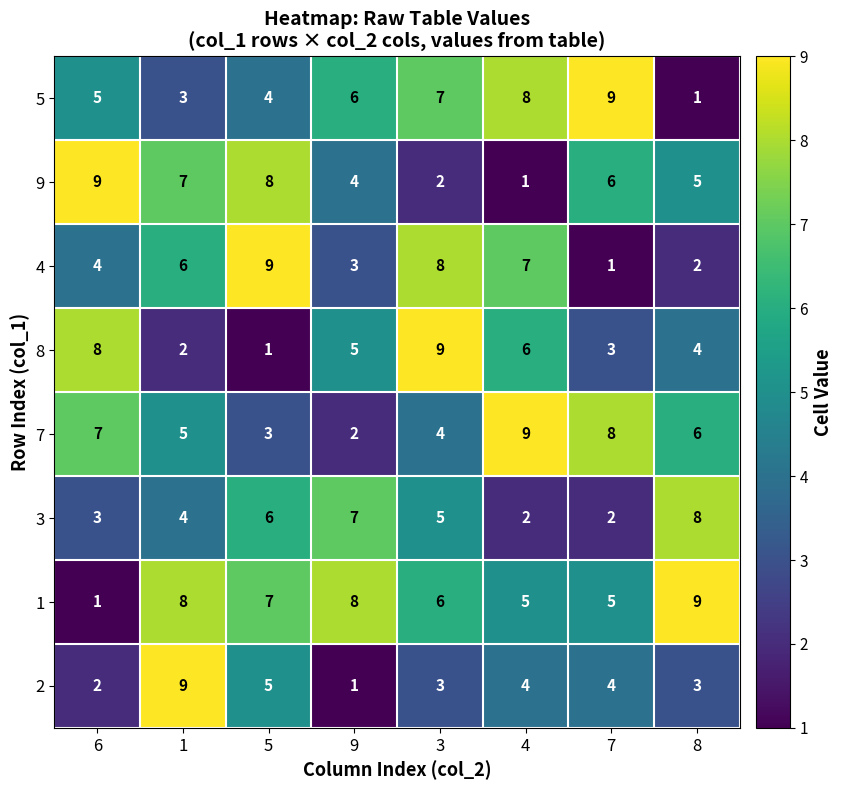

The 7 series shows 9 at 4. True or false?

True